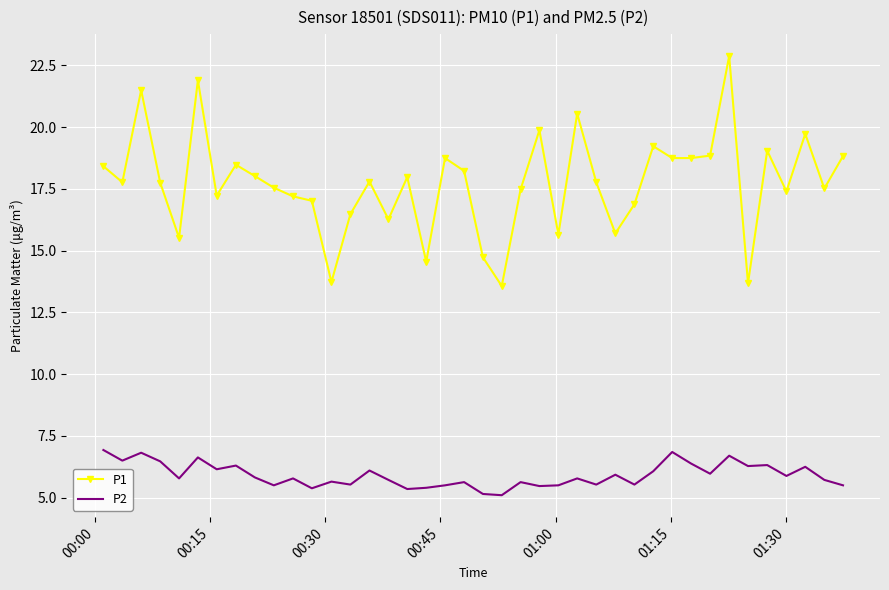

List the series in order of their peak value, lowest first.

P2, P1